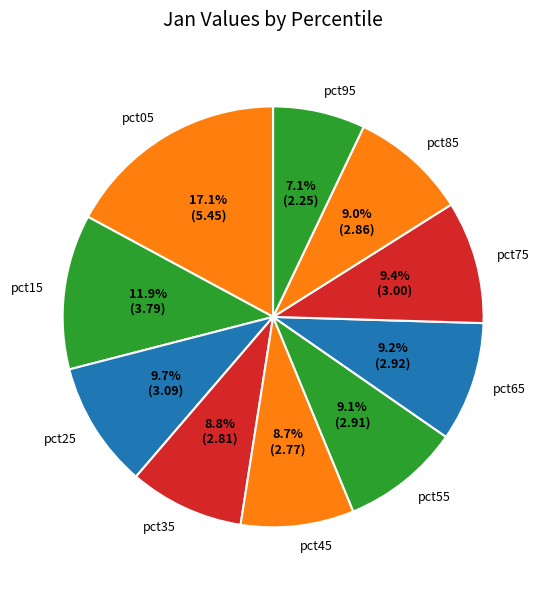

What portion of the pie excludes pct95?

92.9%